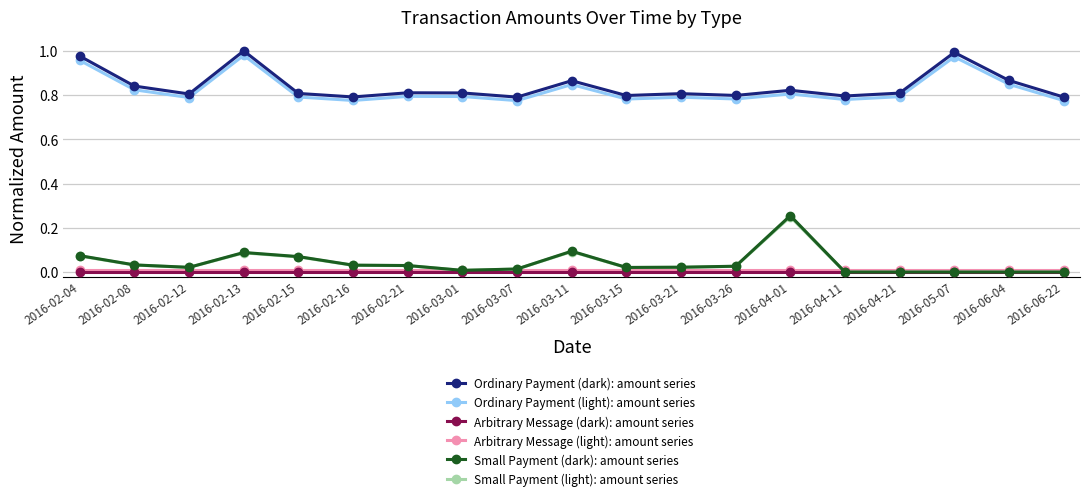

What position from the left is 2016-04-11?

15